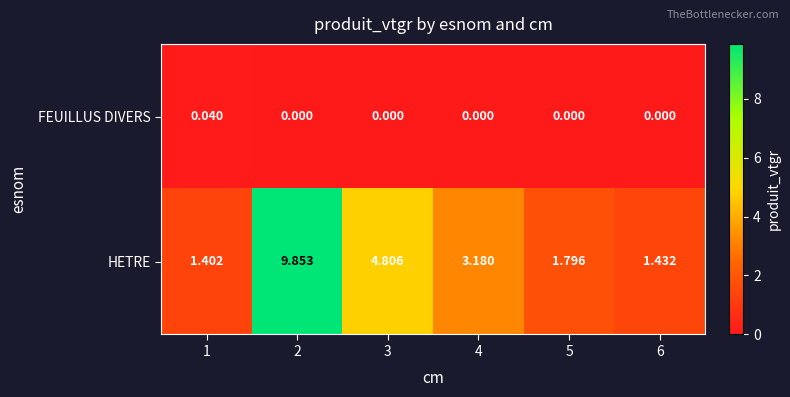

Which series changed the most between 4 and 5?

HETRE